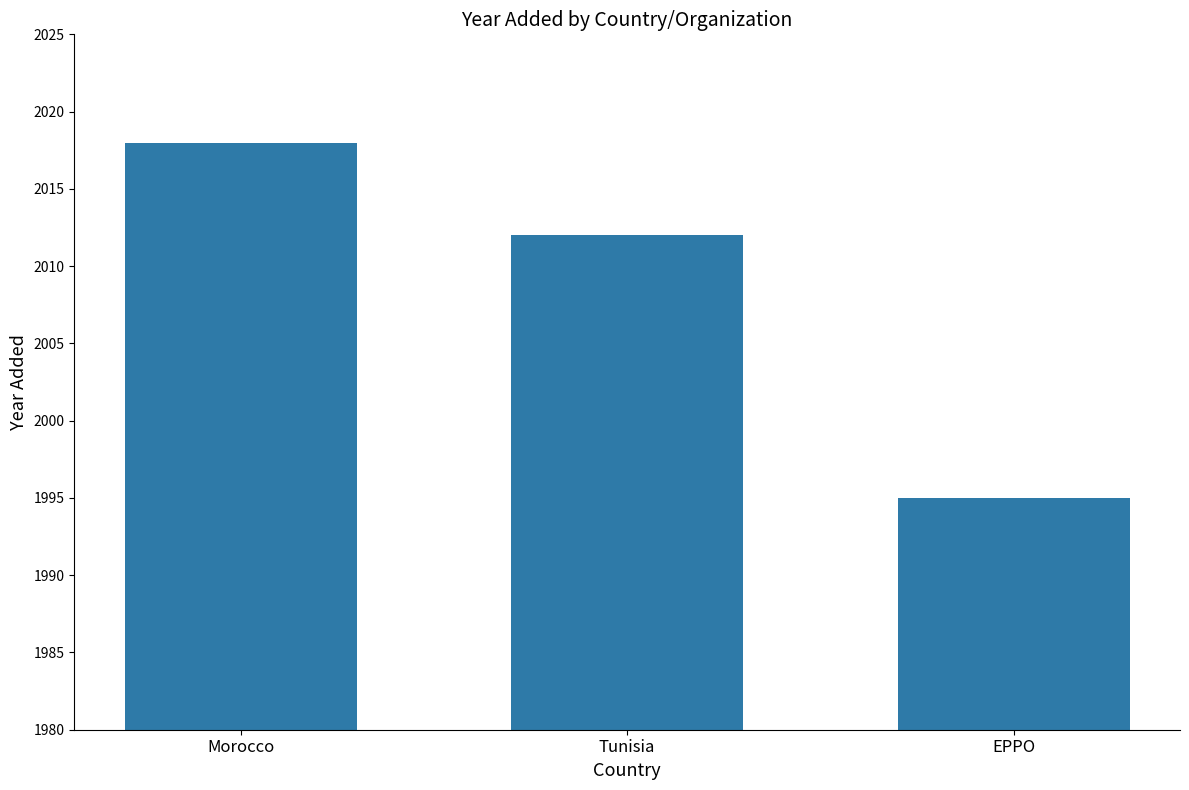

The chart shows a value of 2018 at Morocco. True or false?

True